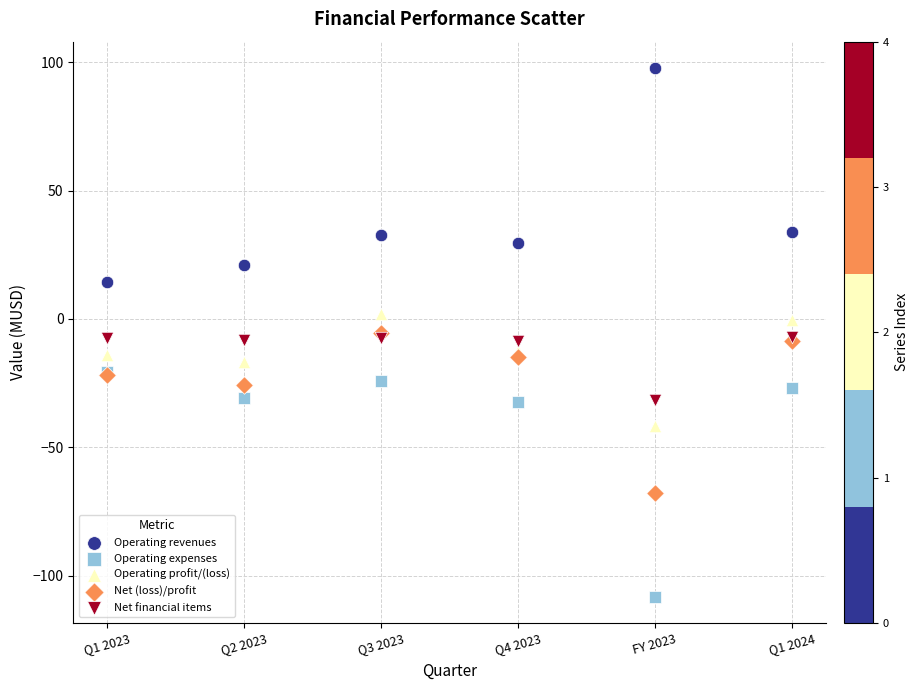

In the Operating expenses series, what Y value is closest to -64?

-32.3